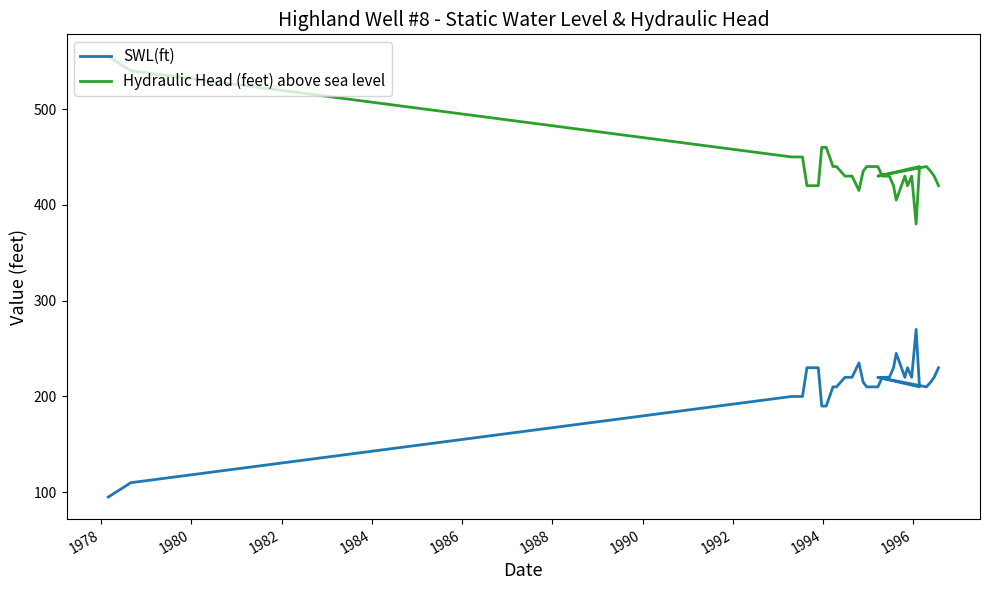

What is the sum of all SWL(ft) values?

8055